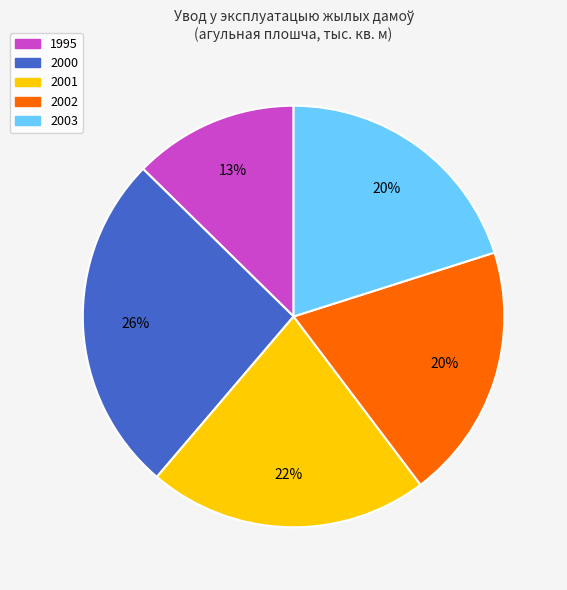

Which slice is the smallest?

1995